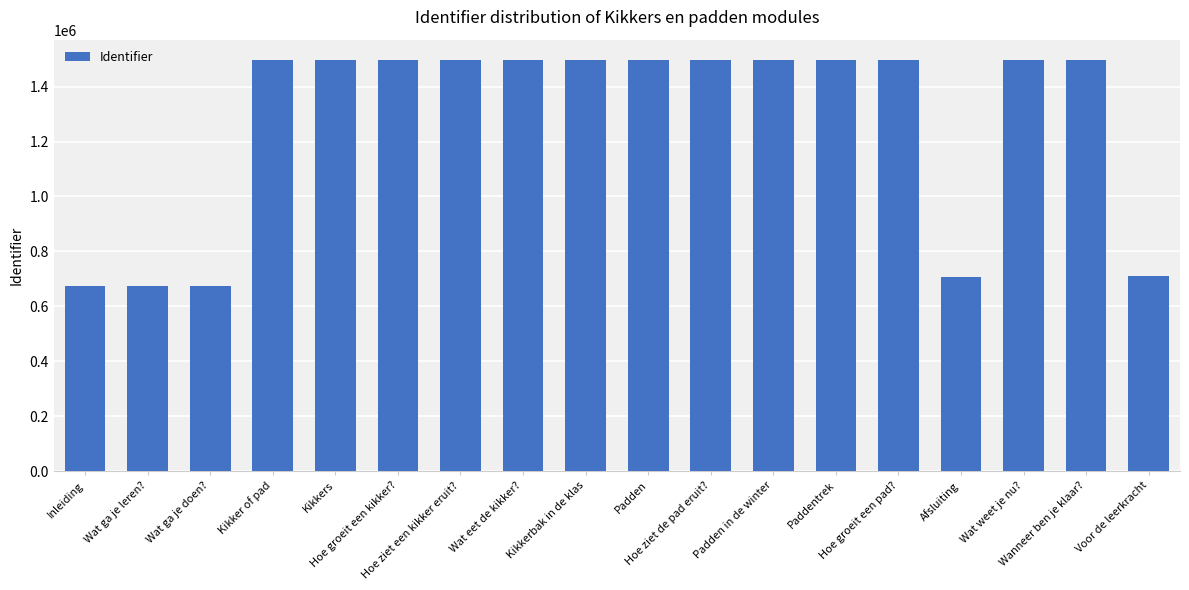

What is the sum of all values?

22883354